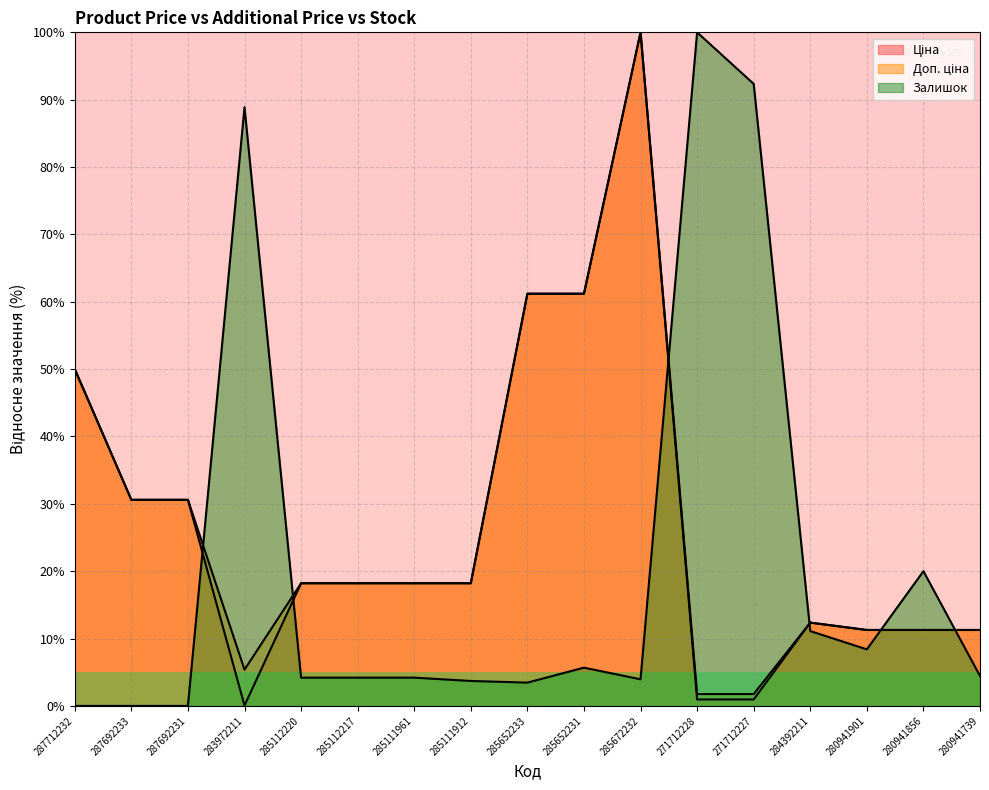

What is the difference between the Доп. ціна values at 285672232 and 284392211?

87.6